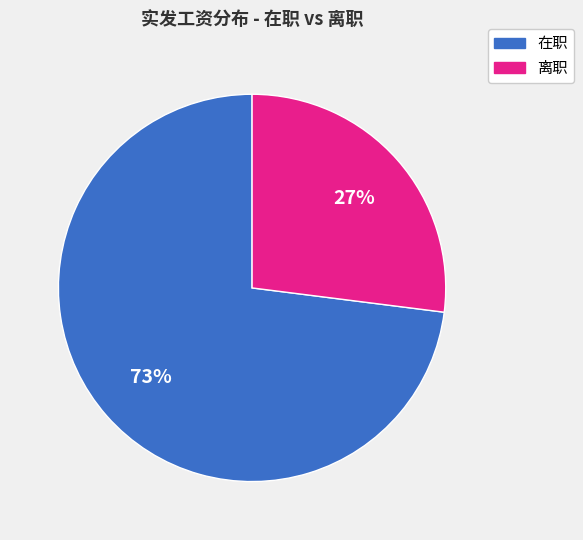

To the nearest percent, what is the difference between the largest and smallest slice percentages?

46%